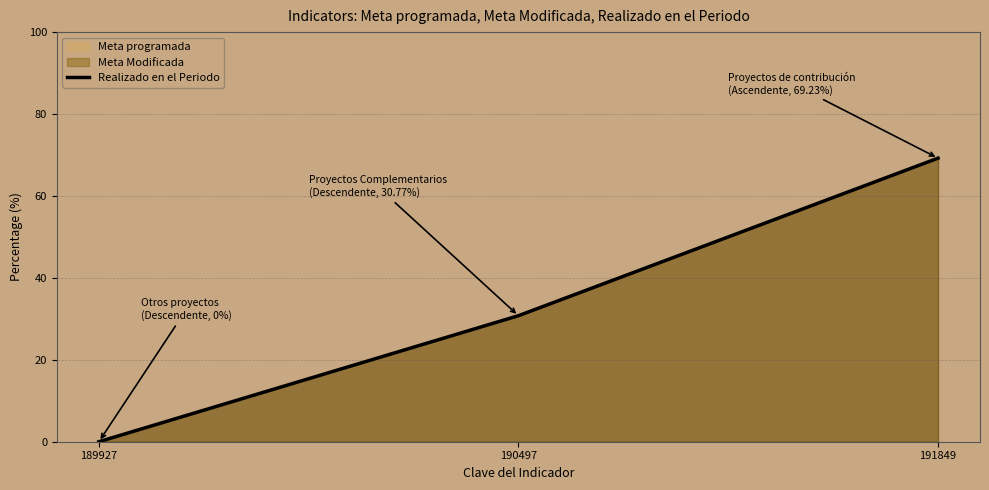

How many data points does each series have?

3